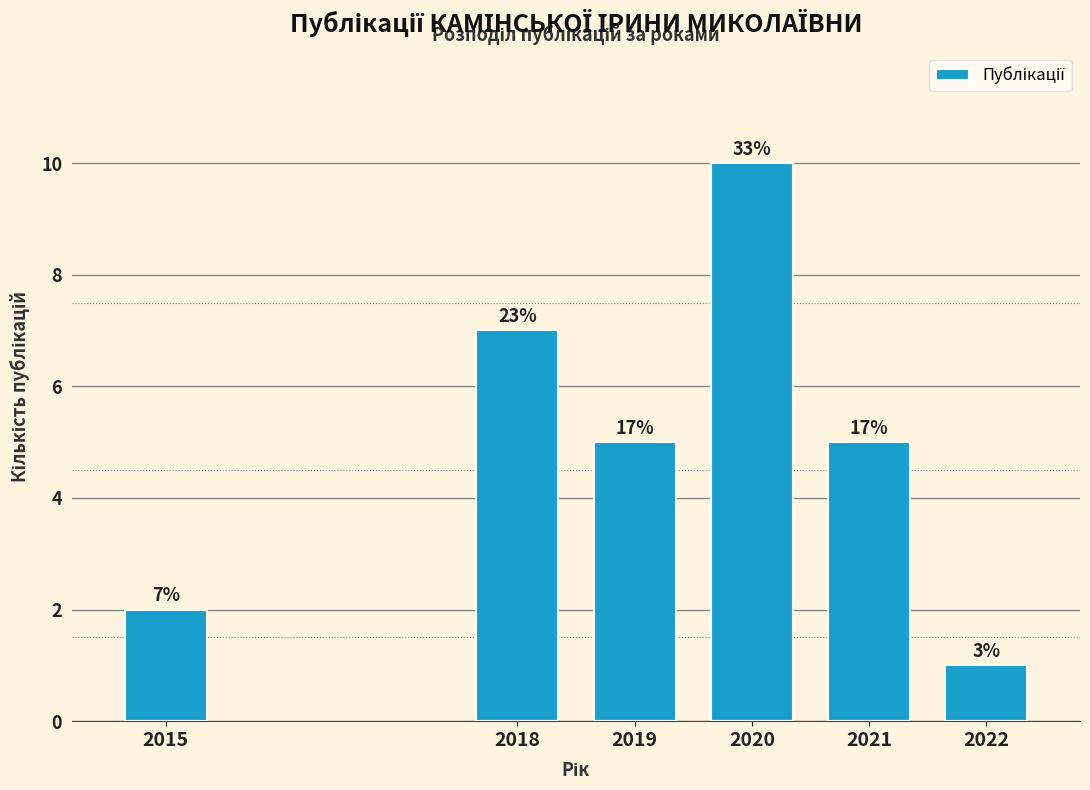

How many bars are there in total?

6